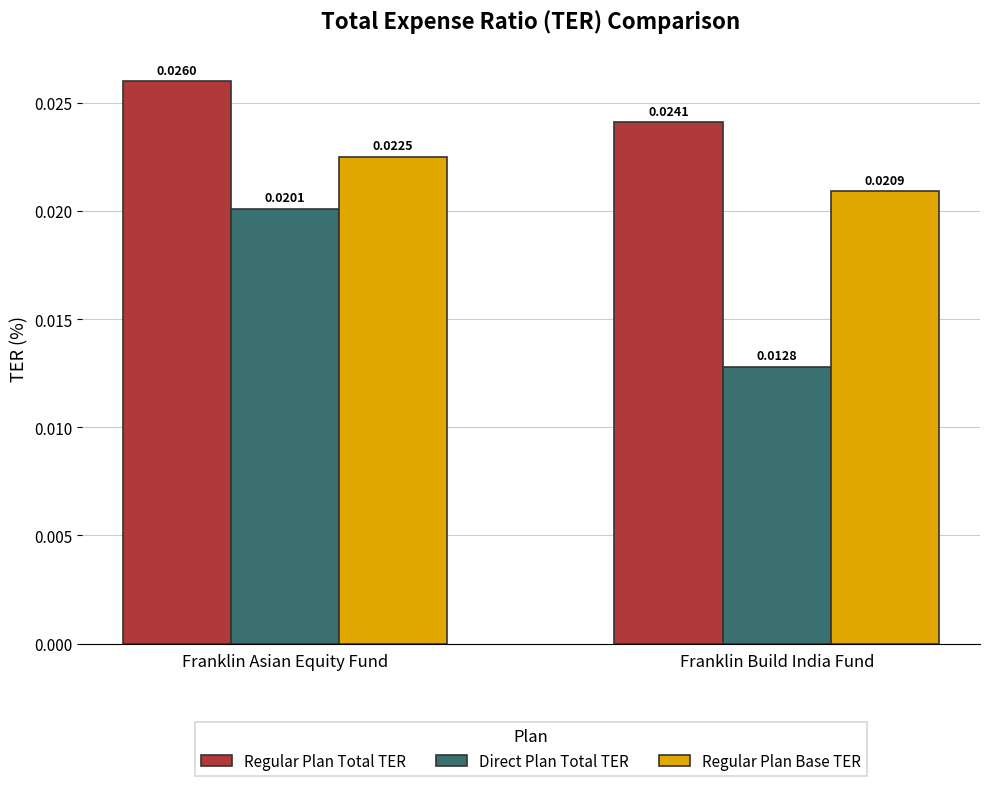

At how many categories does at least one series exceed 0?

2